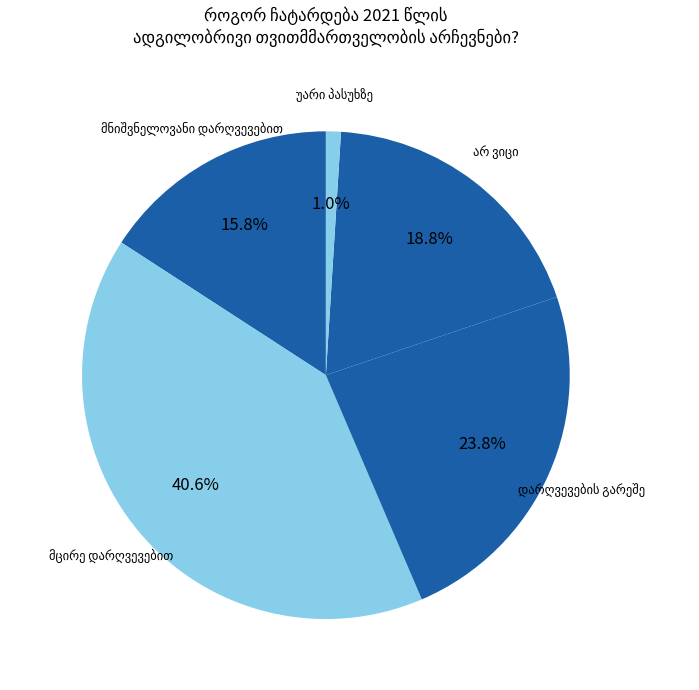

How many segments does this pie chart have?

5